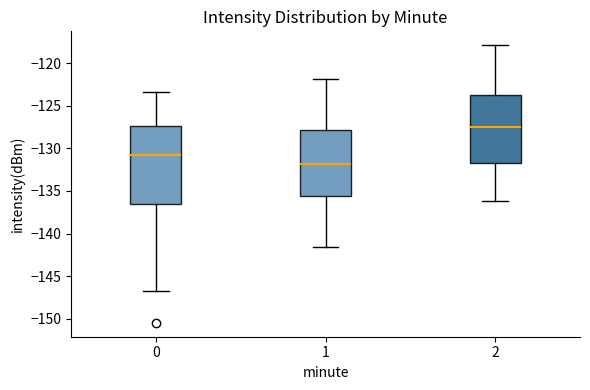

Reading left to right, read every box against the y-axis: the position of its median line, the range the box covers, and the ends of its whiskers. The values are not printed on the chart, so give them approximately, as read against the axis.

0: median -131.0, box -136.5 to -127.5, whiskers -146.5 to -123.5
1: median -132.0, box -135.5 to -128.0, whiskers -141.5 to -122.0
2: median -127.5, box -131.5 to -123.5, whiskers -136.0 to -118.0